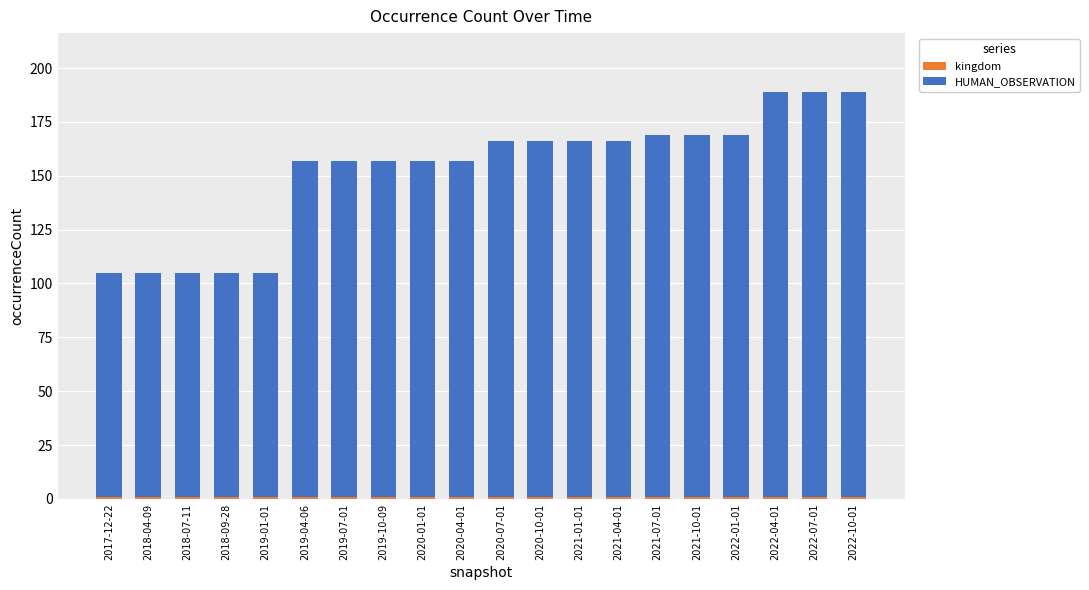

The kingdom series shows 1 at 2019-01-01. True or false?

False